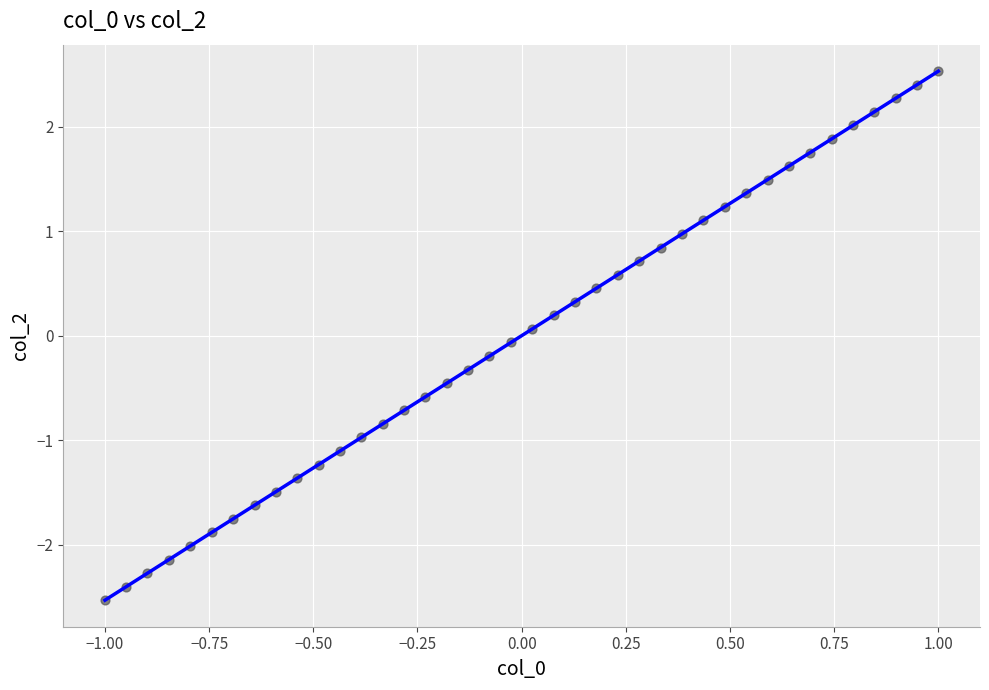

What is the range of X values (max minus min)?

2.0